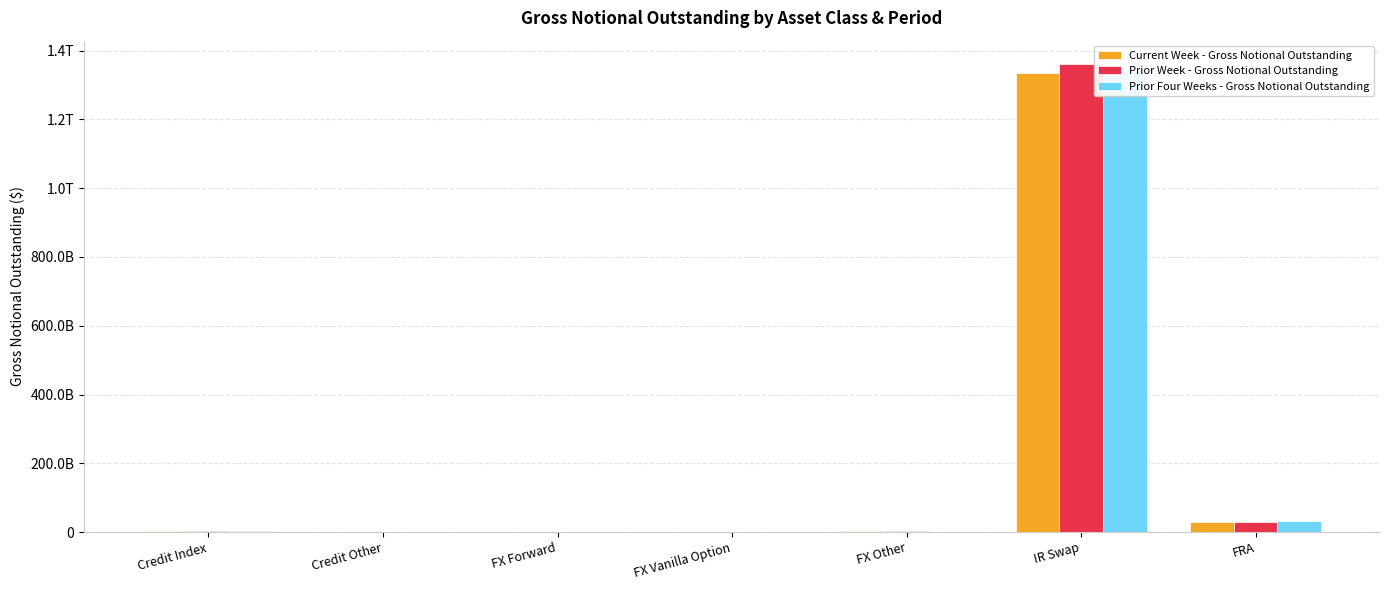

True or false: Prior Week - Gross Notional Outstanding has a value of 751034494 at FX Vanilla Option.

True